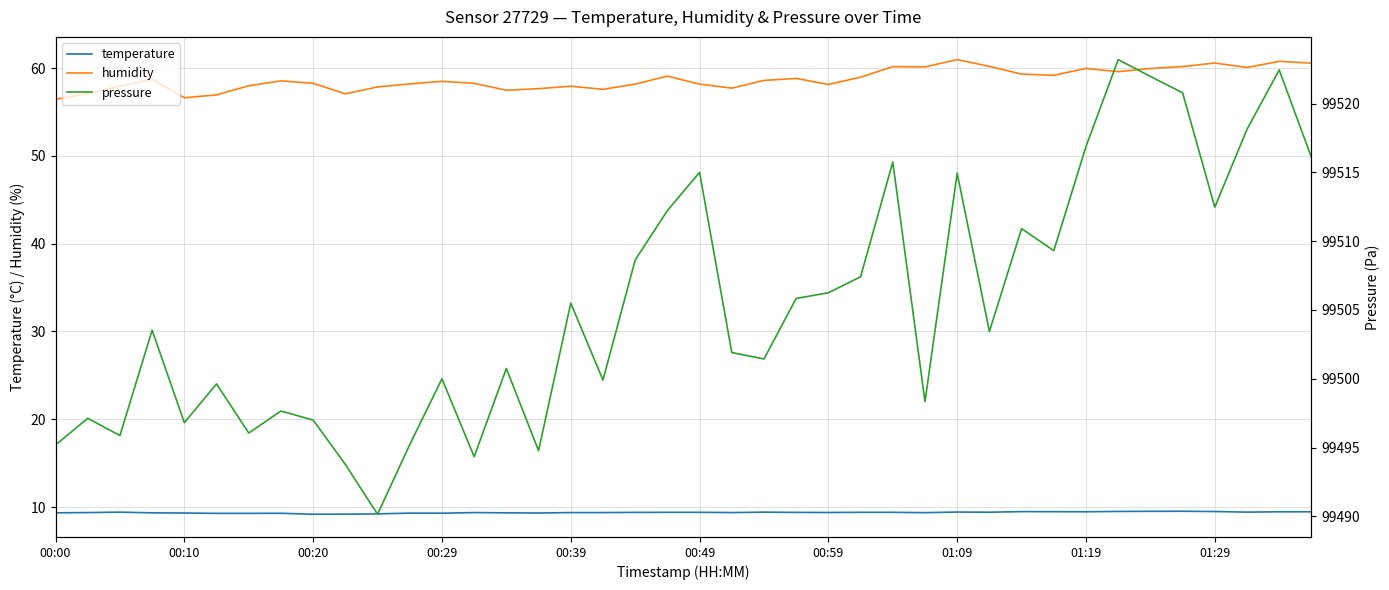

True or false: temperature and humidity cross at least once.

False